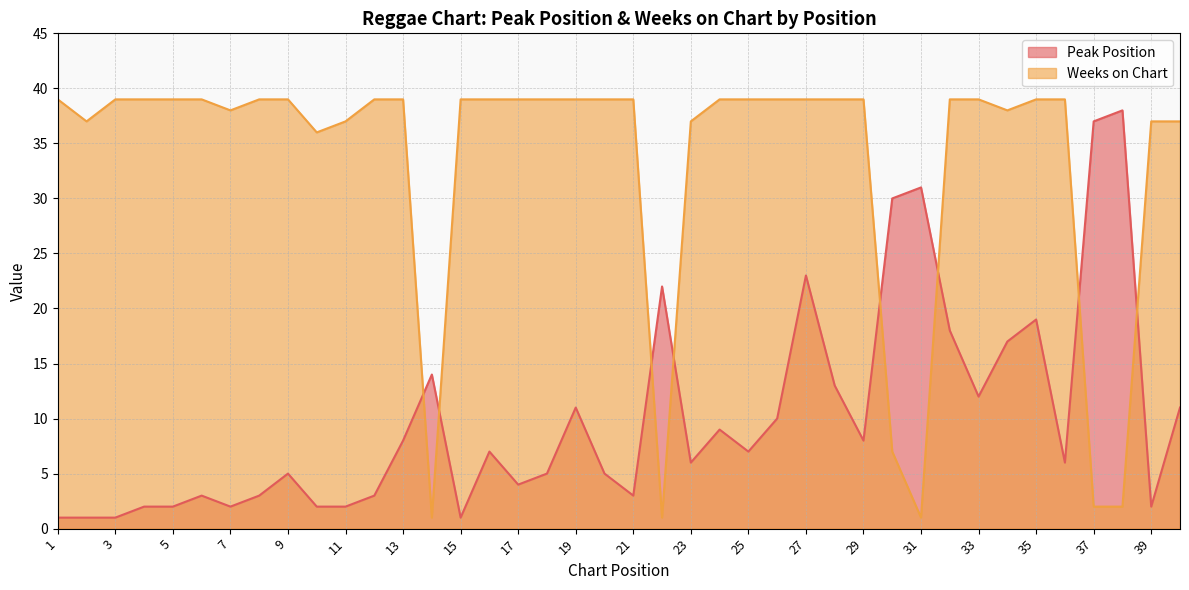

What is the sum of all Peak Position values?

404